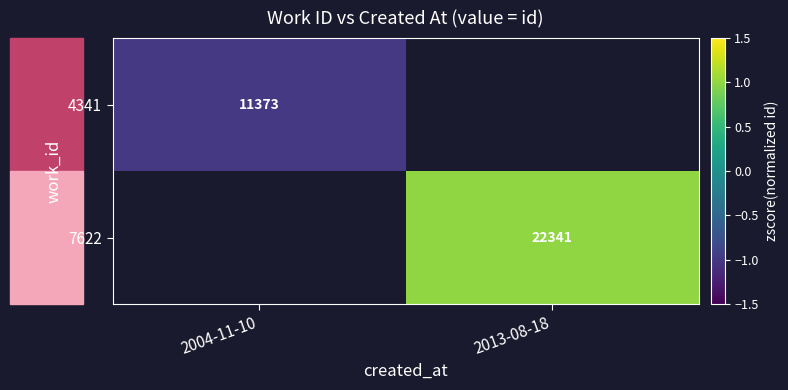

At how many categories does at least one series exceed 0?

1